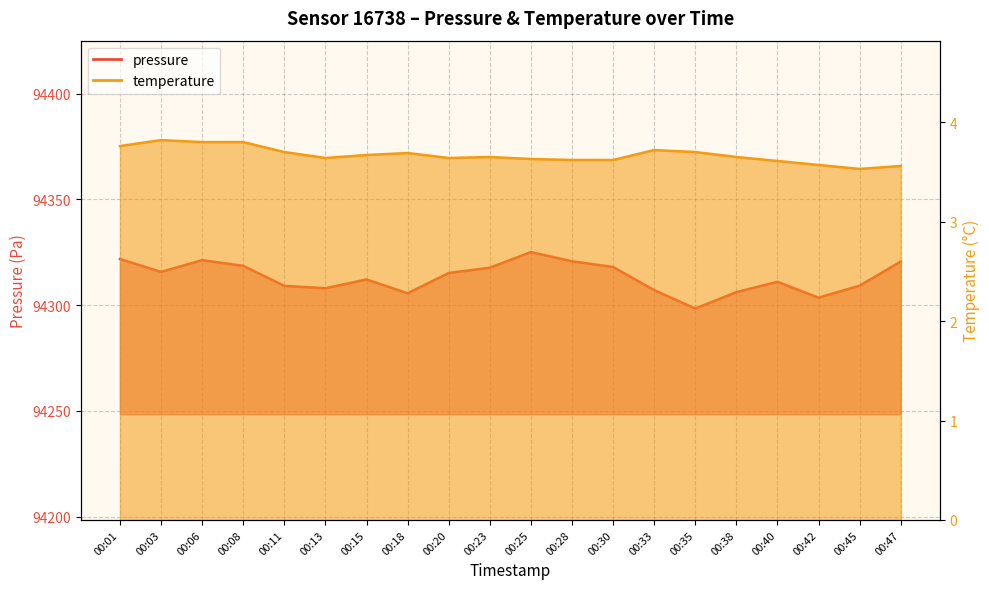

What is the value of the temperature point at the 2nd from the left?

3.8